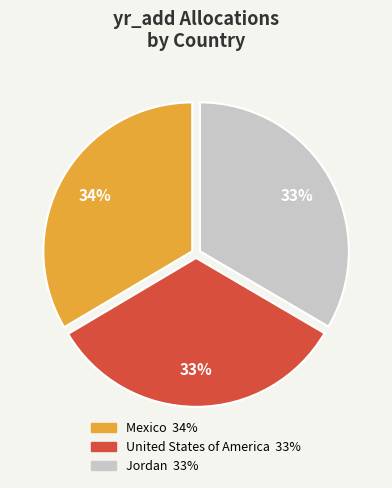

Count the number of slices in the pie.

3